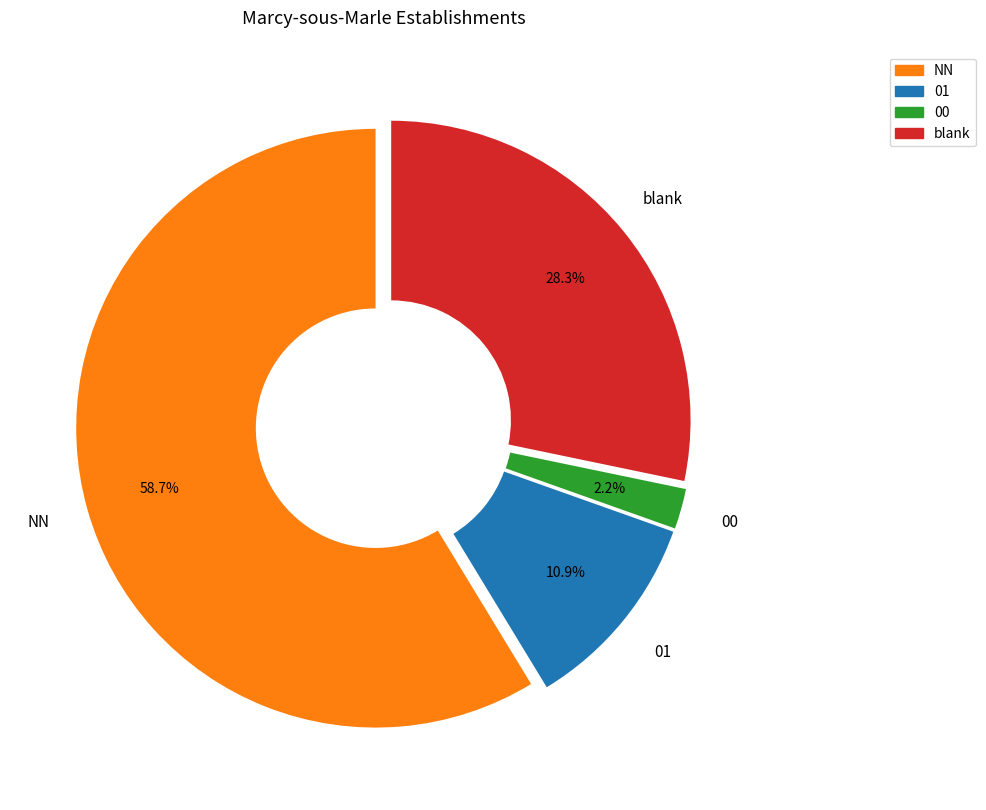

Is there a majority slice in this chart?

Yes